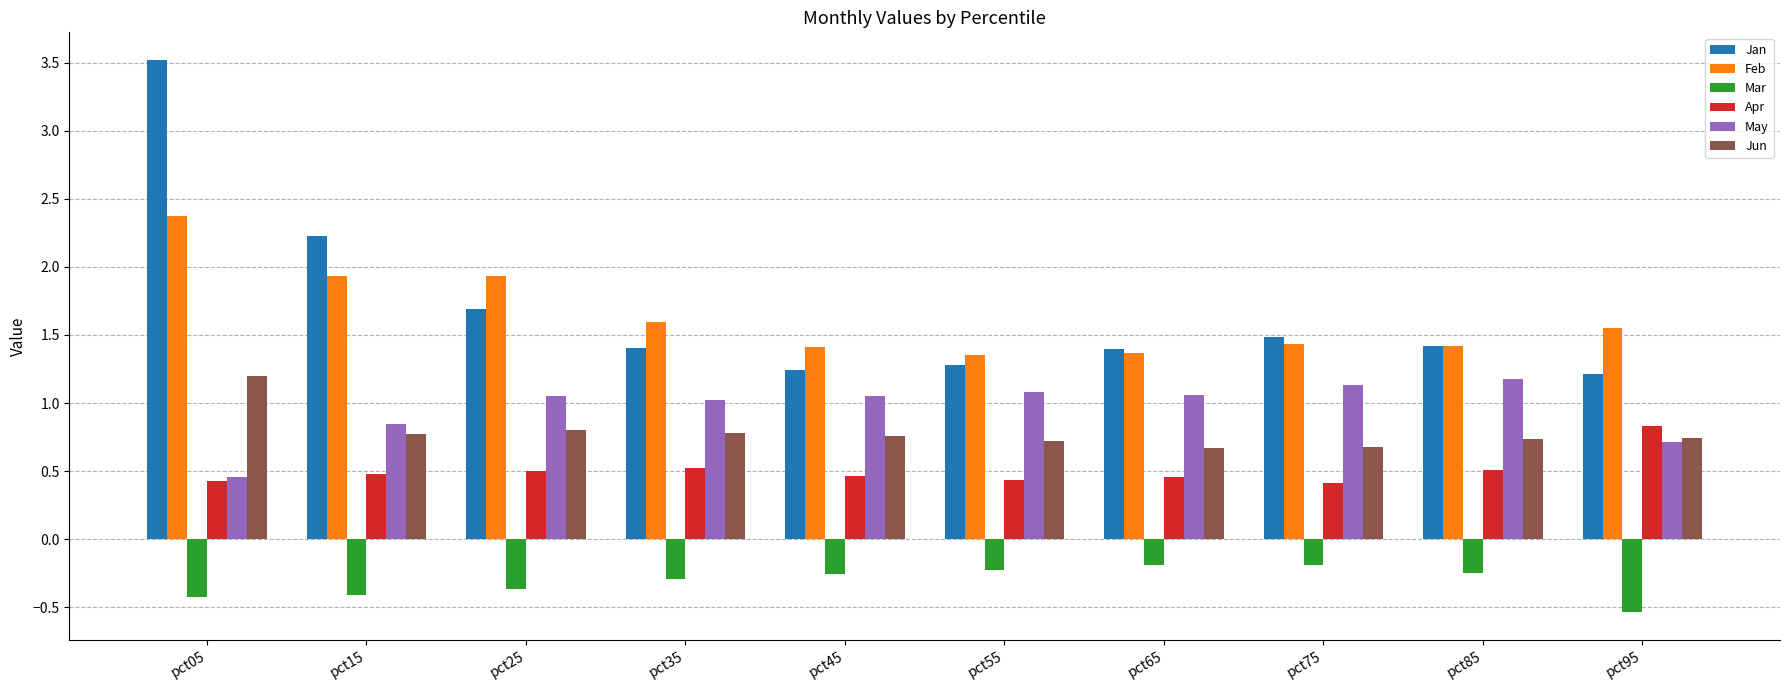

What are all the series names shown in the legend?

Jan, Feb, Mar, Apr, May, Jun